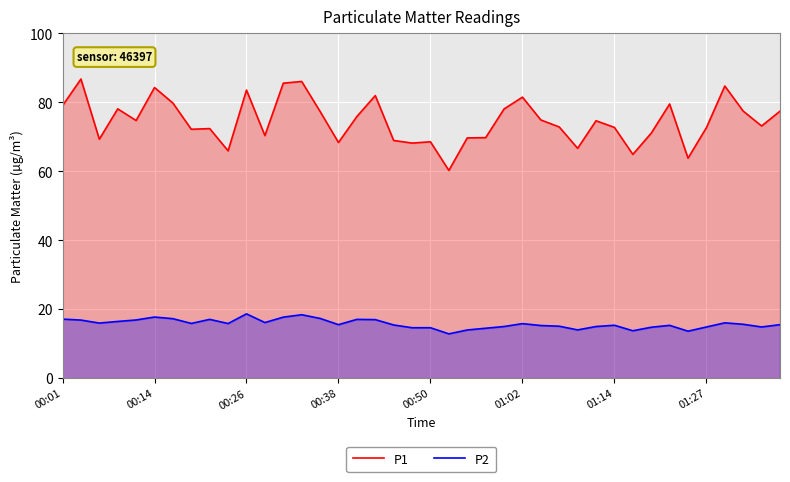

Which series has the largest total across all categories?

P1